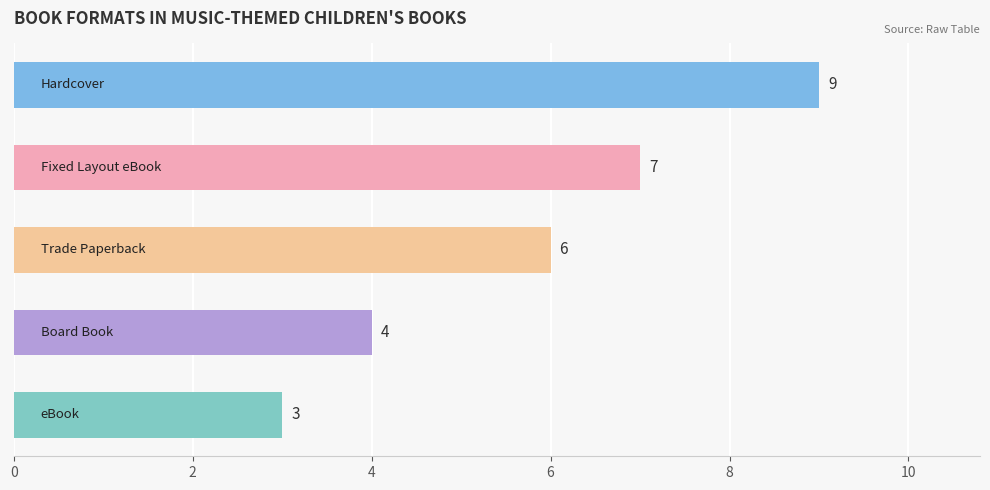

What is the greatest value displayed?

9